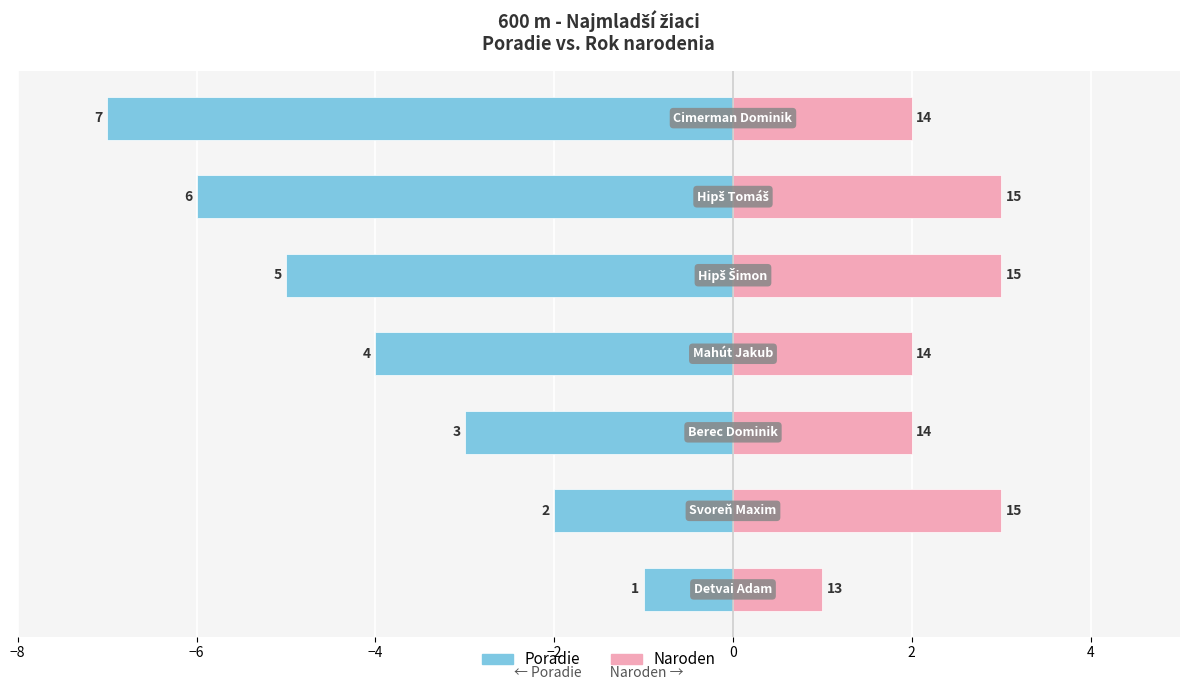

Rank the series by their maximum value, from highest to lowest.

Nar. rok, Poradie